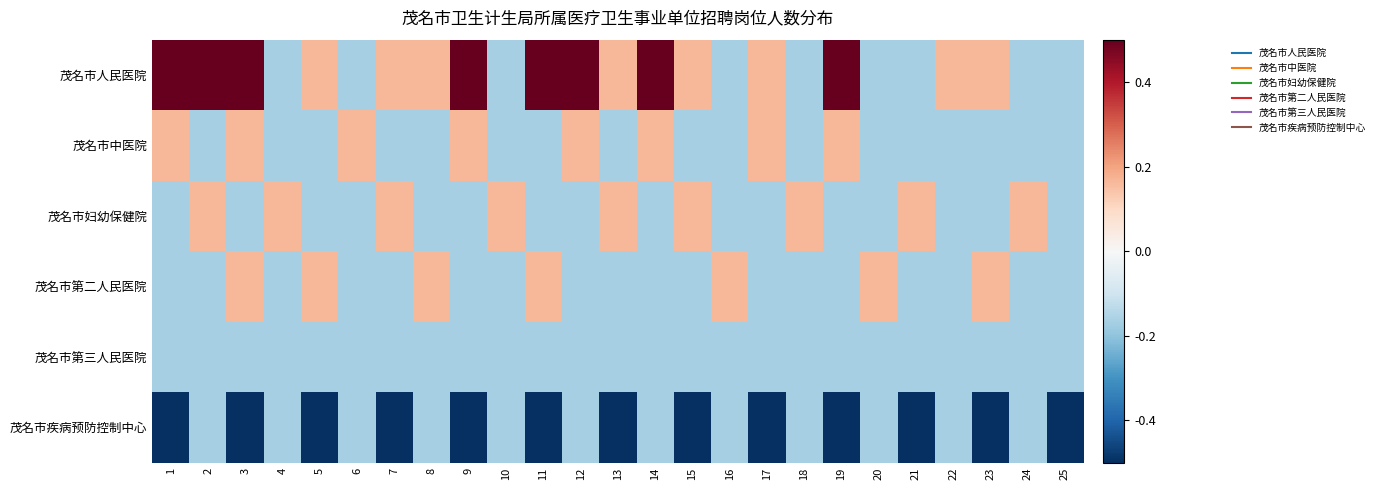

Rank the series at 22 from highest to lowest value.

茂名市人民医院, 茂名市中医院, 茂名市妇幼保健院, 茂名市第二人民医院, 茂名市第三人民医院, 茂名市疾病预防控制中心